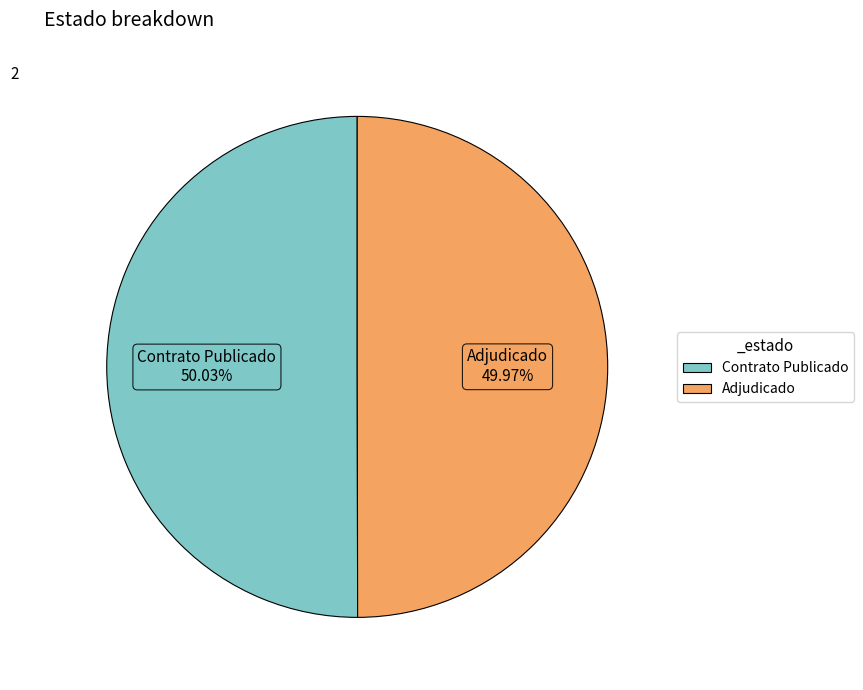

What is the ratio of the value at Contrato Publicado to the value at Adjudicado?

1.0